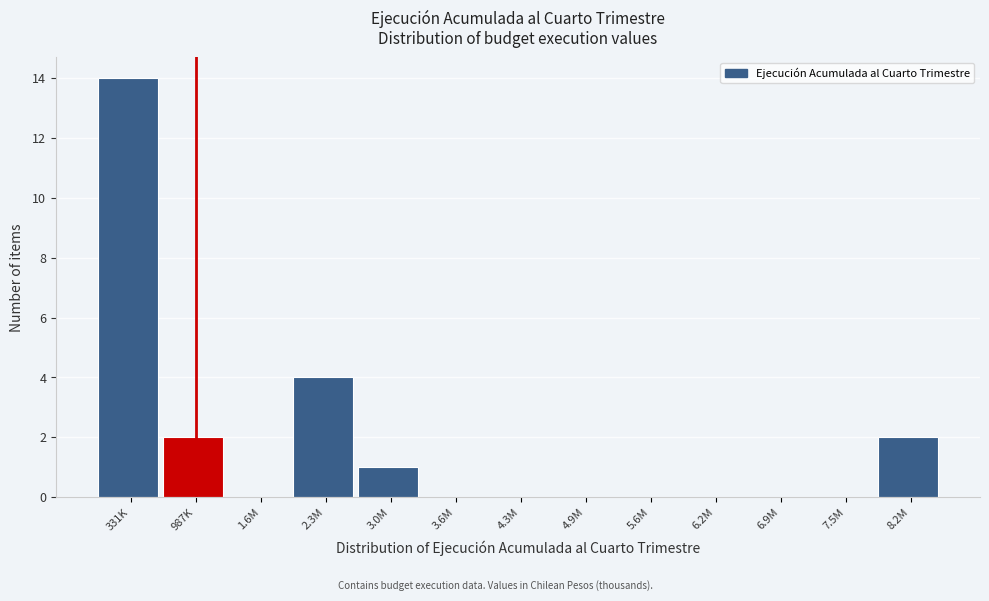

Reading right to left, transcribe all the data shown in this chart.

8.2M=2	7.5M=0	6.9M=0	6.2M=0	5.6M=0	4.9M=0	4.3M=0	3.6M=0	3.0M=1	2.3M=4	1.6M=0	987K=2	331K=14